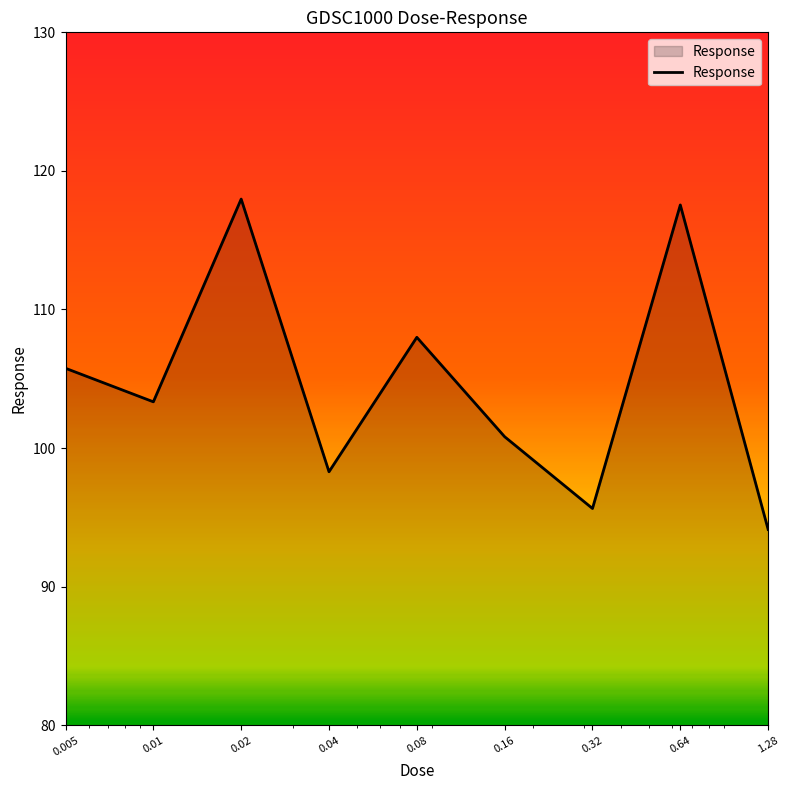

What is the minimum value shown in the chart?

94.1